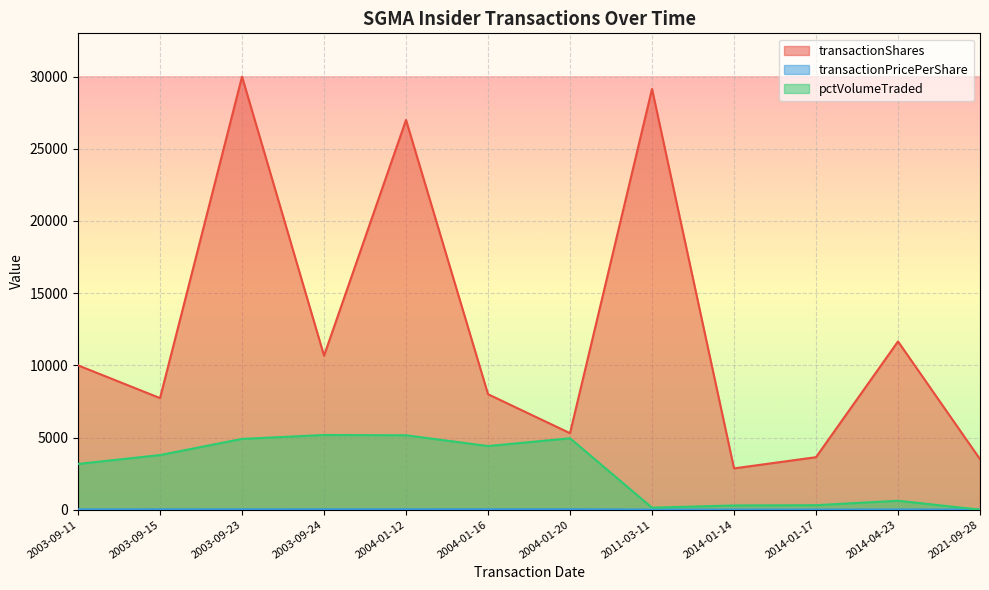

How many lines are shown in the chart?

3